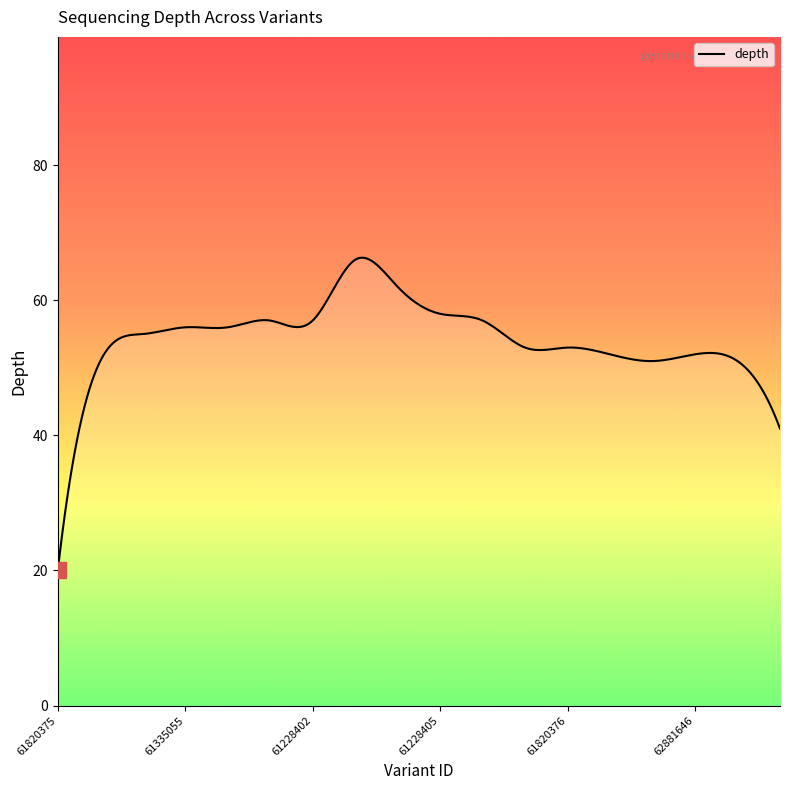

What is the difference between the maximum and minimum values?

46.3